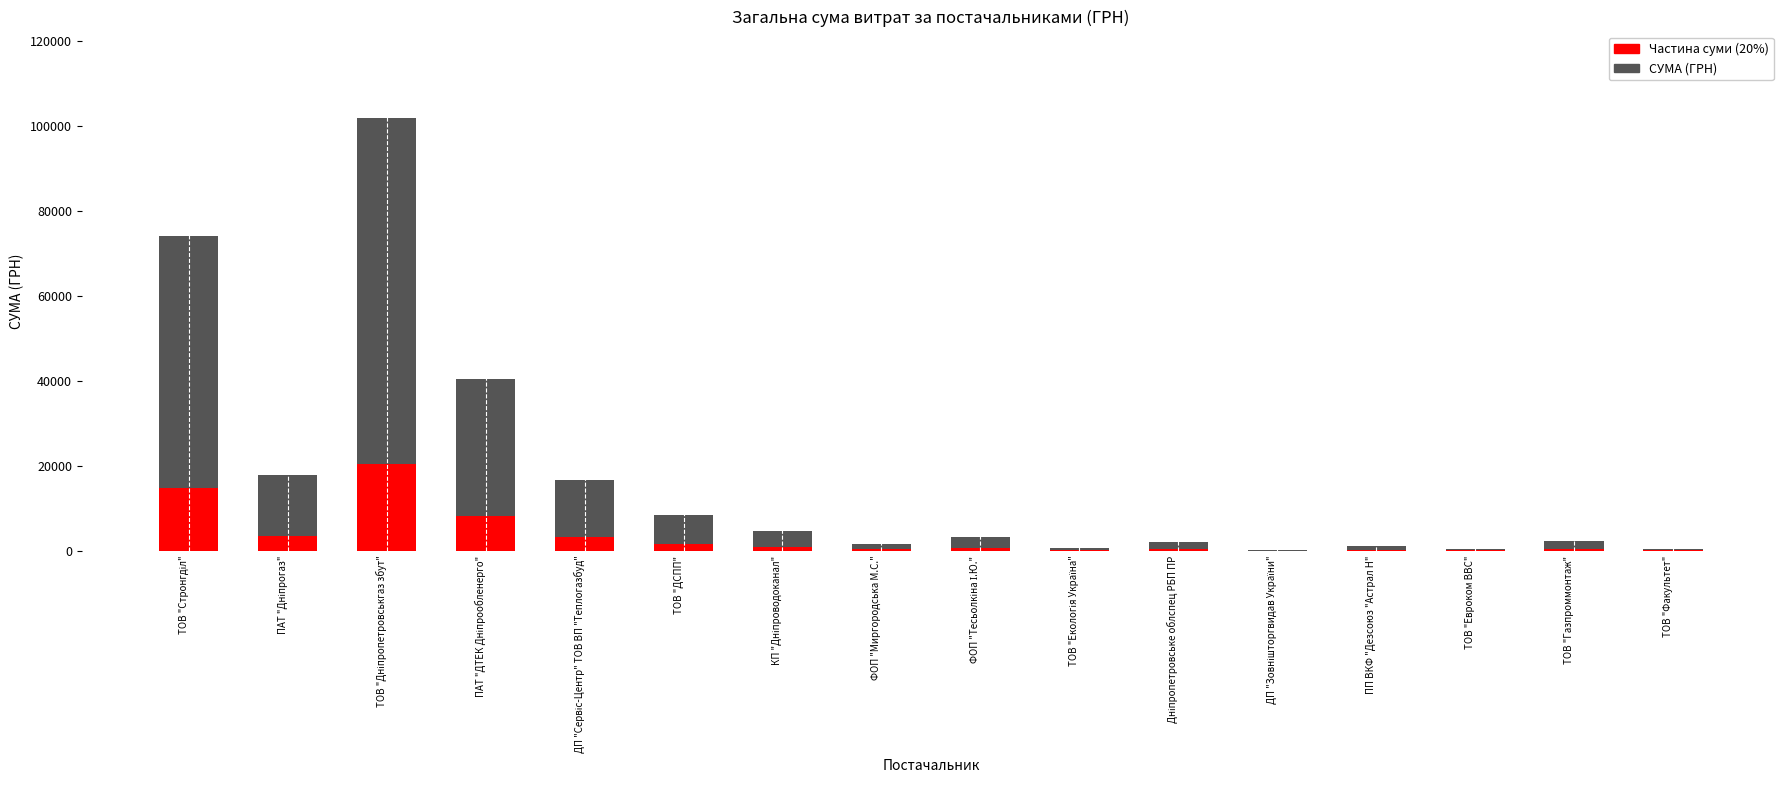

Reading left to right, what are all the values shown in this chart?

СУМА (ГРН): ТОВ "Стронгділ"=73998.0	ПАТ "Дніпрогаз"=17767.8	ТОВ "Дніпропетровськгаз збут"=101802.1	ПАТ "ДТЕК Дніпрообленерго"=40387.7	ДП "Сервіс-Центр" ТОВ ВП "Теплогазбуд"=16649.9	ТОВ "ДСПП"=8455.2	КП "Дніпроводоканал"=4578.6	ФОП "Миргородська М.С."=1687.4	ФОП "Тесьолкіна І.Ю."=3294.0	ТОВ "Екологія Україна"=574.6	Дніпропетровське облспец РБП ПР=1950.0	ДП "Зовнішторгвидав України"=238.2	ПП ВКФ "Дезсоюз "Астрал Н"=996.9	ТОВ "Евроком ВВС"=361.8	ТОВ "Газпроммонтаж"=2400.0	ТОВ "Факультет"=453.0
Частина суми (20%): ТОВ "Стронгділ"=14799.6	ПАТ "Дніпрогаз"=3553.6	ТОВ "Дніпропетровськгаз збут"=20360.4	ПАТ "ДТЕК Дніпрообленерго"=8077.5	ДП "Сервіс-Центр" ТОВ ВП "Теплогазбуд"=3330.0	ТОВ "ДСПП"=1691.0	КП "Дніпроводоканал"=915.7	ФОП "Миргородська М.С."=337.5	ФОП "Тесьолкіна І.Ю."=658.8	ТОВ "Екологія Україна"=114.9	Дніпропетровське облспец РБП ПР=390.0	ДП "Зовнішторгвидав України"=47.7	ПП ВКФ "Дезсоюз "Астрал Н"=199.4	ТОВ "Евроком ВВС"=72.4	ТОВ "Газпроммонтаж"=480.0	ТОВ "Факультет"=90.6